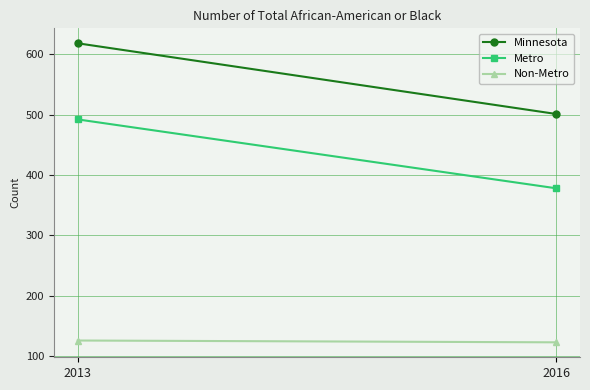

How many lines are shown in the chart?

3